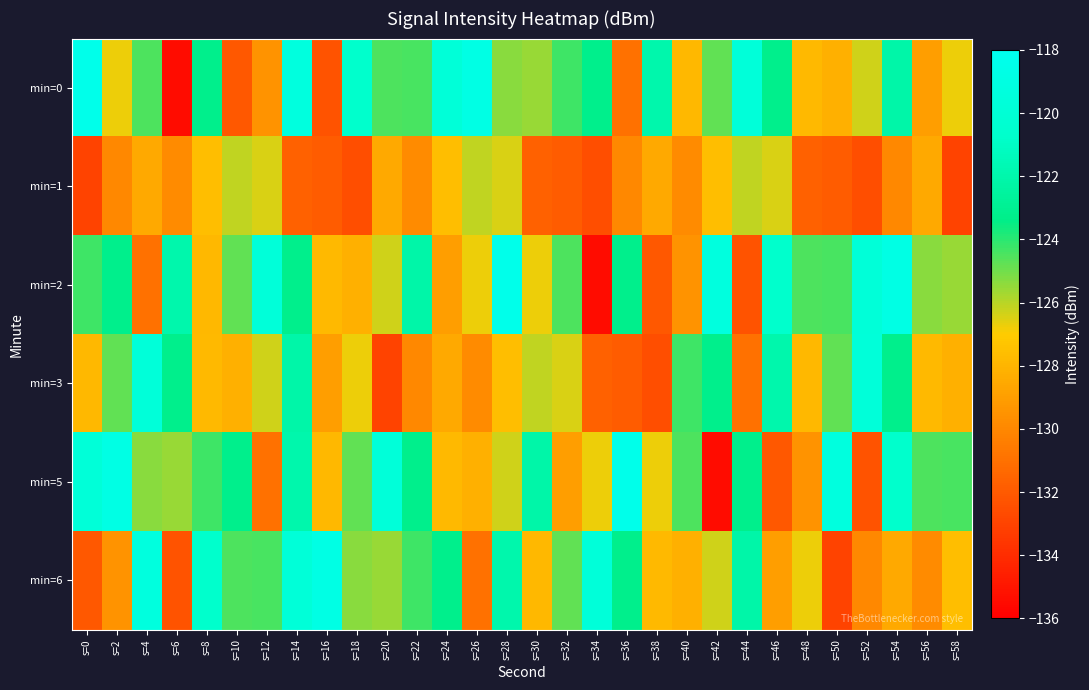

What is the maximum value shown in the chart?

-118.3